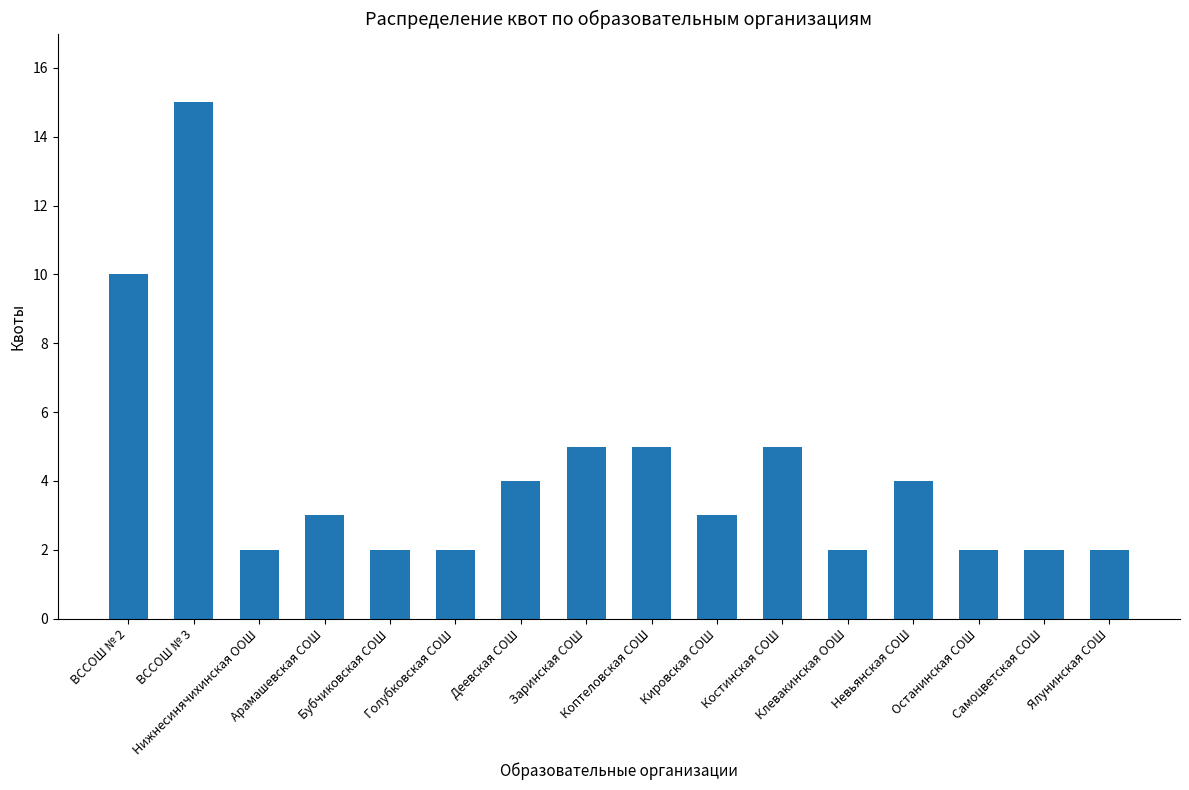

What is the label of the 5th bar from the left?

Бубчиковская СОШ